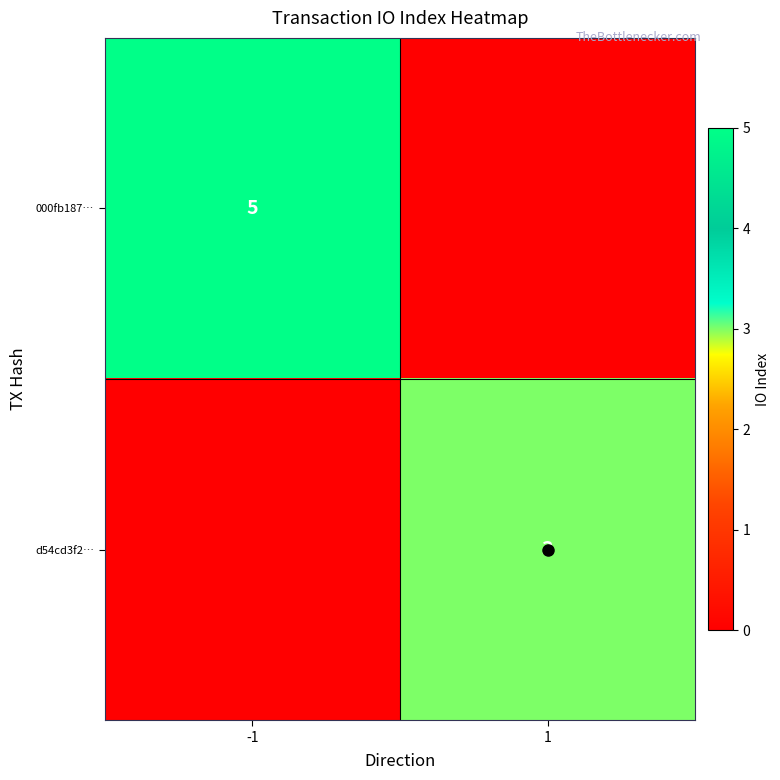

Rank the series by their maximum value, from lowest to highest.

d54cd3f2…, 000fb187…